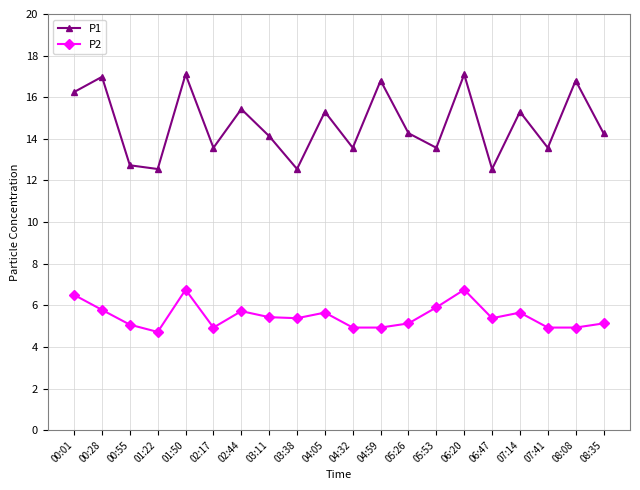

What is the sum of the P2 values at 01:50 and 03:38?

12.1